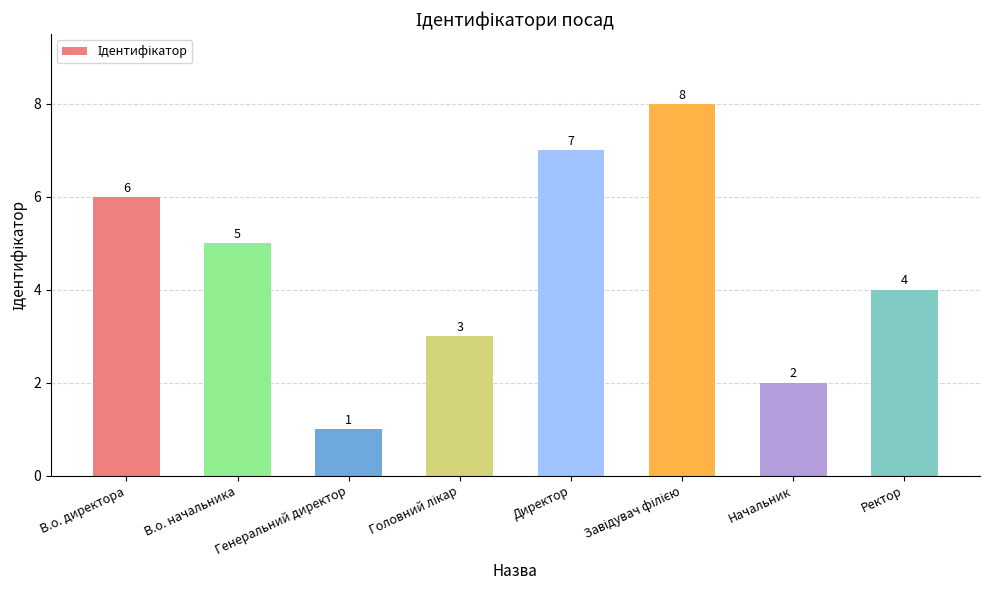

What is the difference between the maximum and minimum values?

7